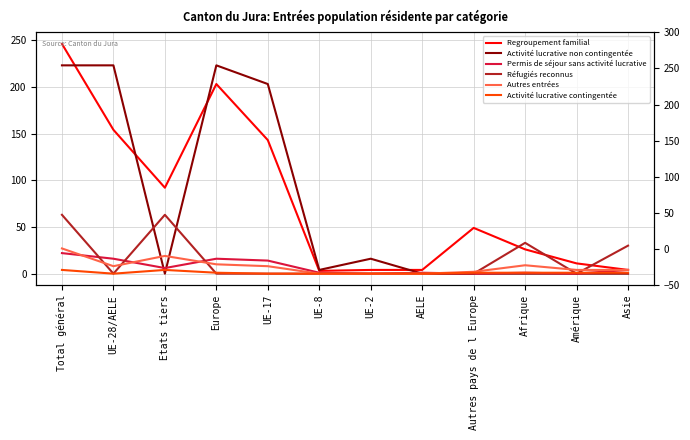

Between Amérique and AELE, which is larger?

Amérique